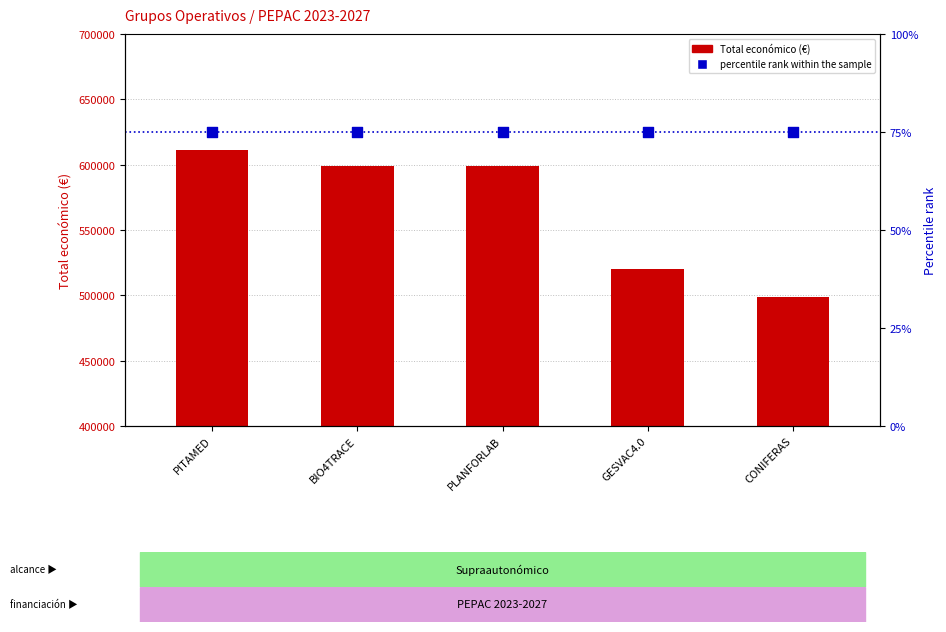

What are all the series names shown in the legend?

Total económico (€), percentile rank within the sample